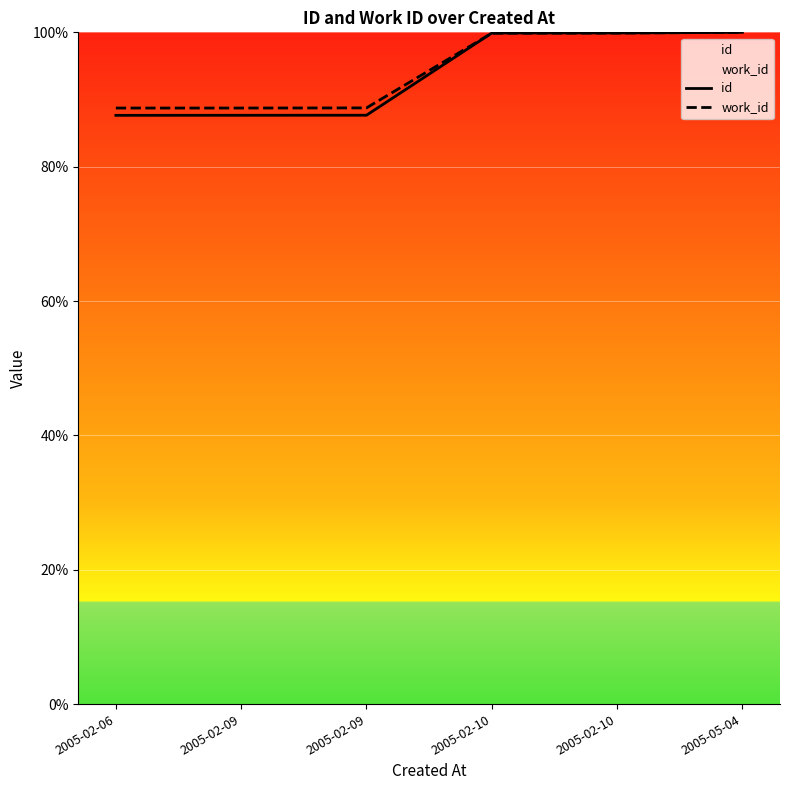

Reading right to left, extract all data points from this chart.

id: 2005-05-04=100.0	2005-02-10=99.9	2005-02-10=99.9	2005-02-09=87.7	2005-02-09=87.7	2005-02-06=87.6
work_id: 2005-05-04=100.0	2005-02-10=99.9	2005-02-10=99.9	2005-02-09=88.8	2005-02-09=88.7	2005-02-06=88.7